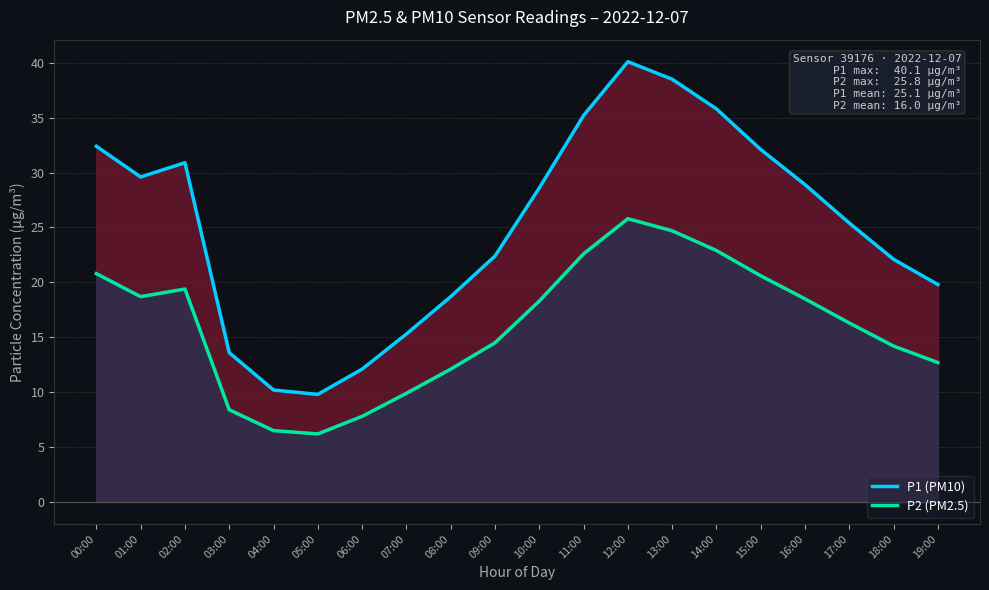

Rank the series by their maximum value, from lowest to highest.

P2 (PM2.5), P1 (PM10)